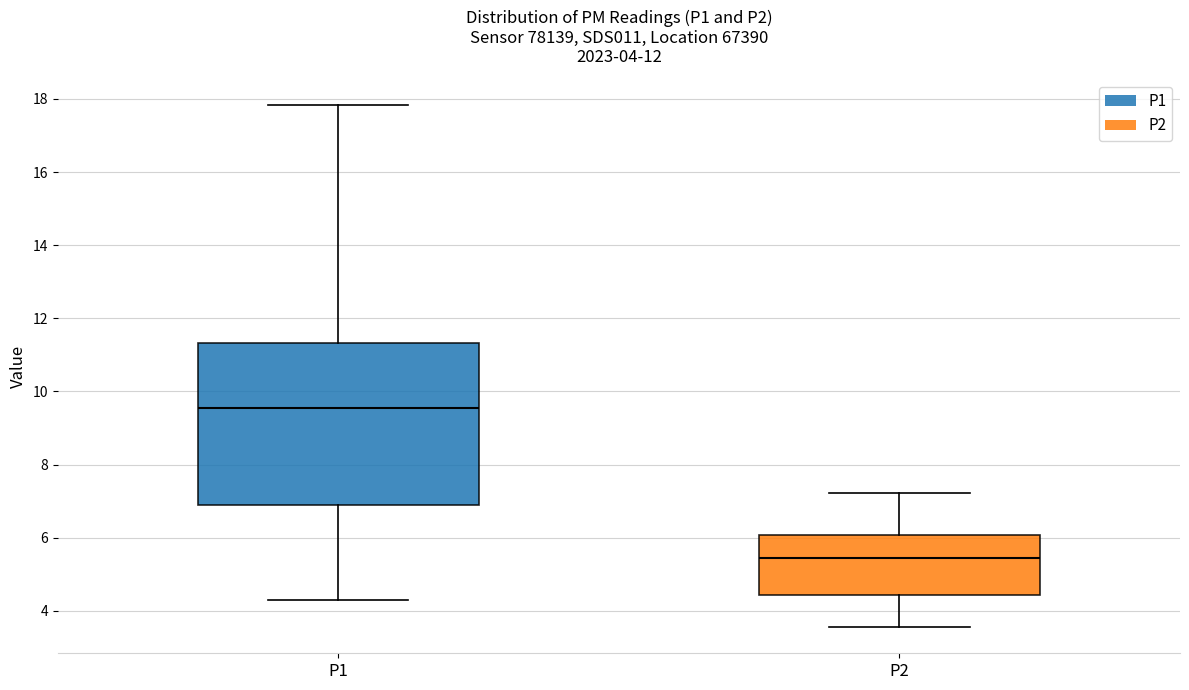

Comparing the boxes themselves (not the whiskers), which one is the tallest?

P1